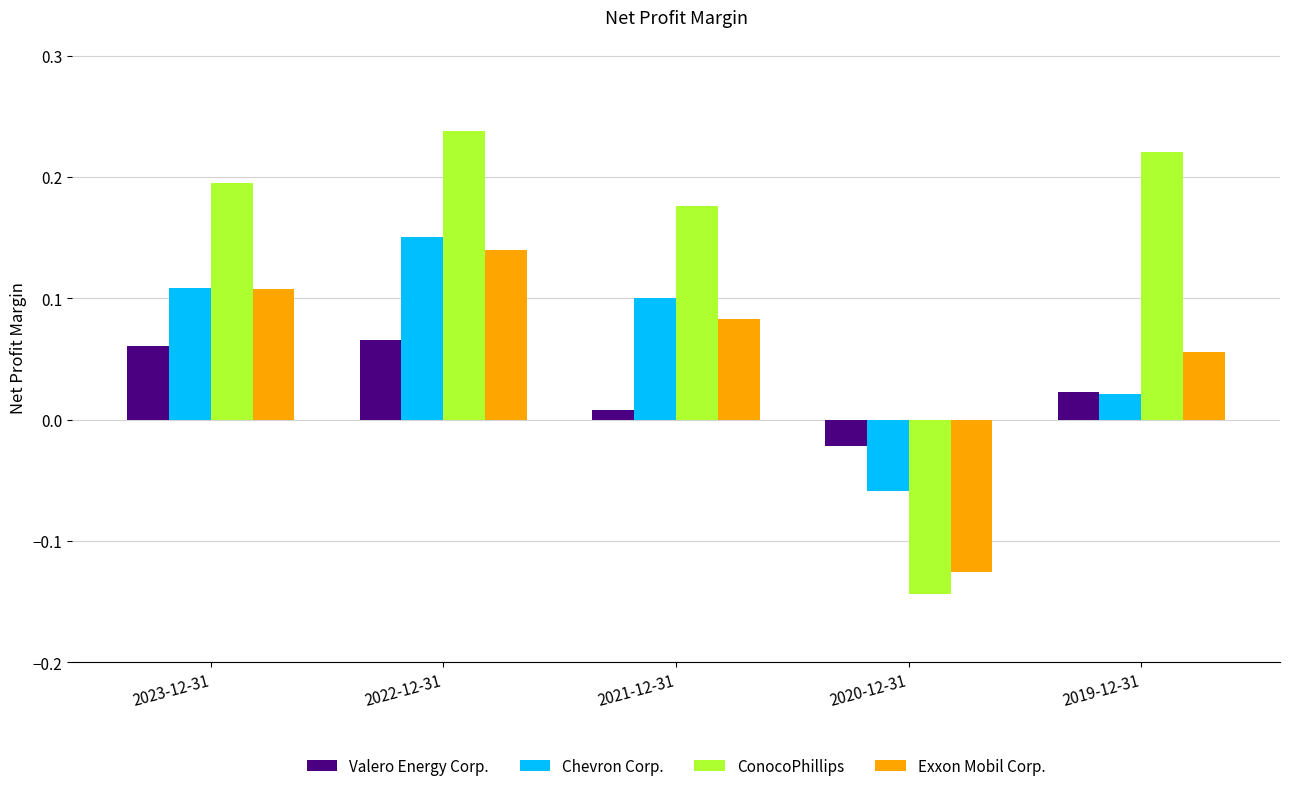

Count the Exxon Mobil Corp. values in the range 0 to 1.

4